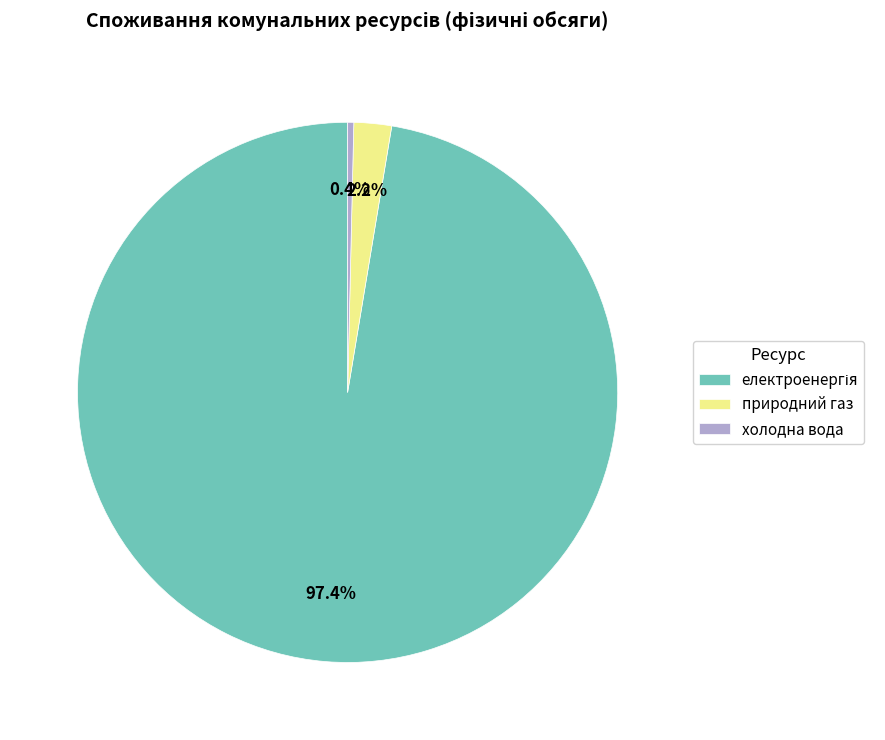

Which slice is the smallest?

холодна вода